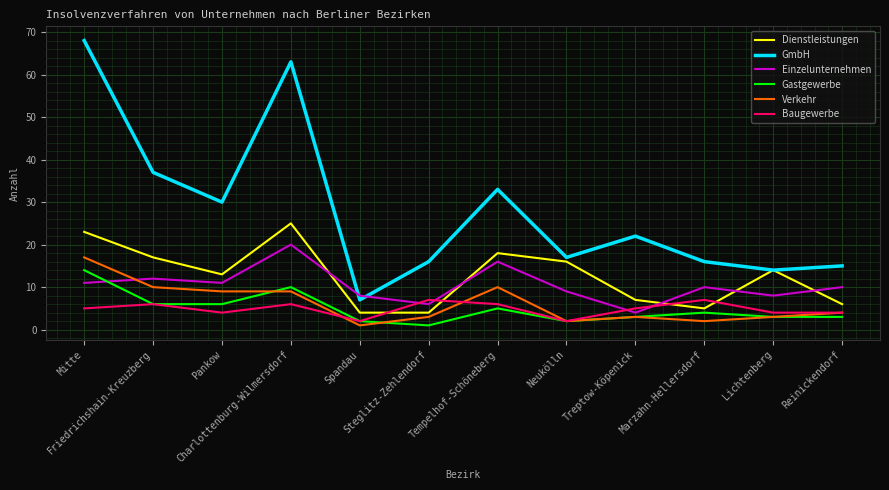

True or false: Baugewerbe and GmbH intersect in this chart.

False